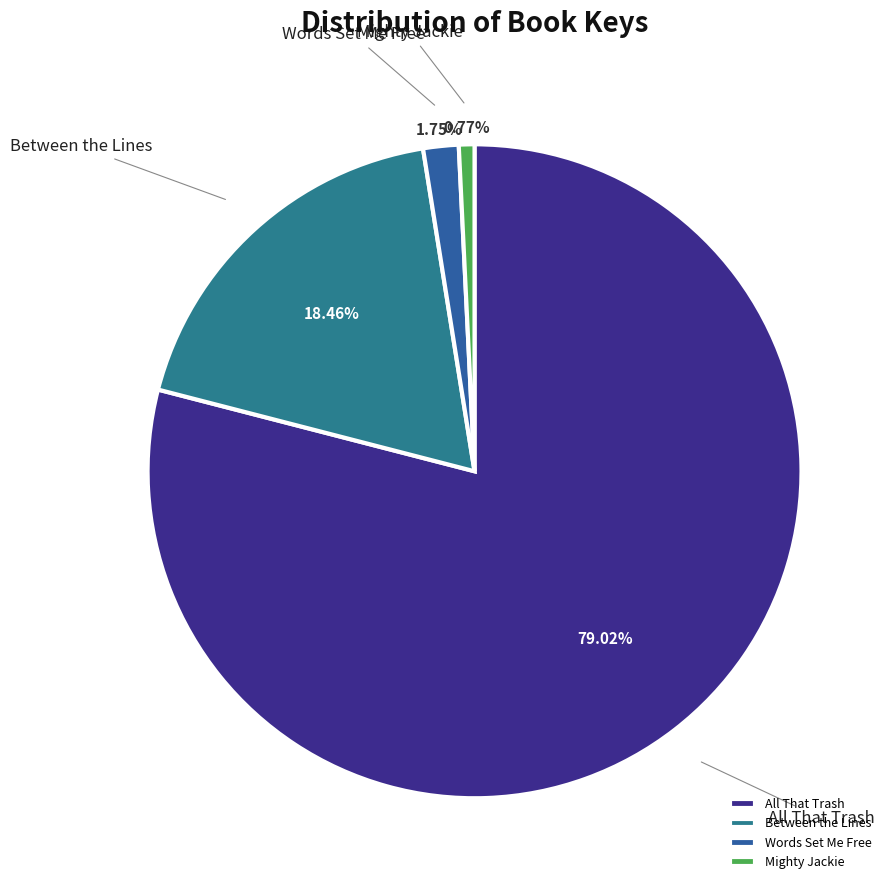

What percentage is NOT represented by All That Trash?

21.0%